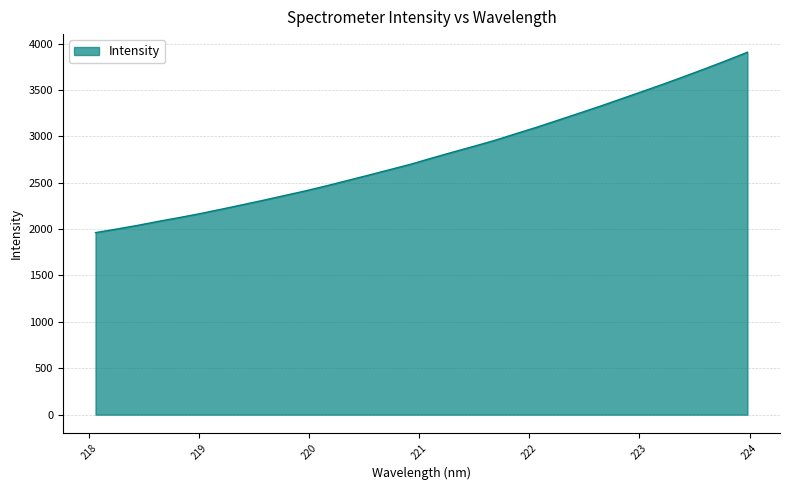

What is the difference between the maximum and minimum values?

1943.6